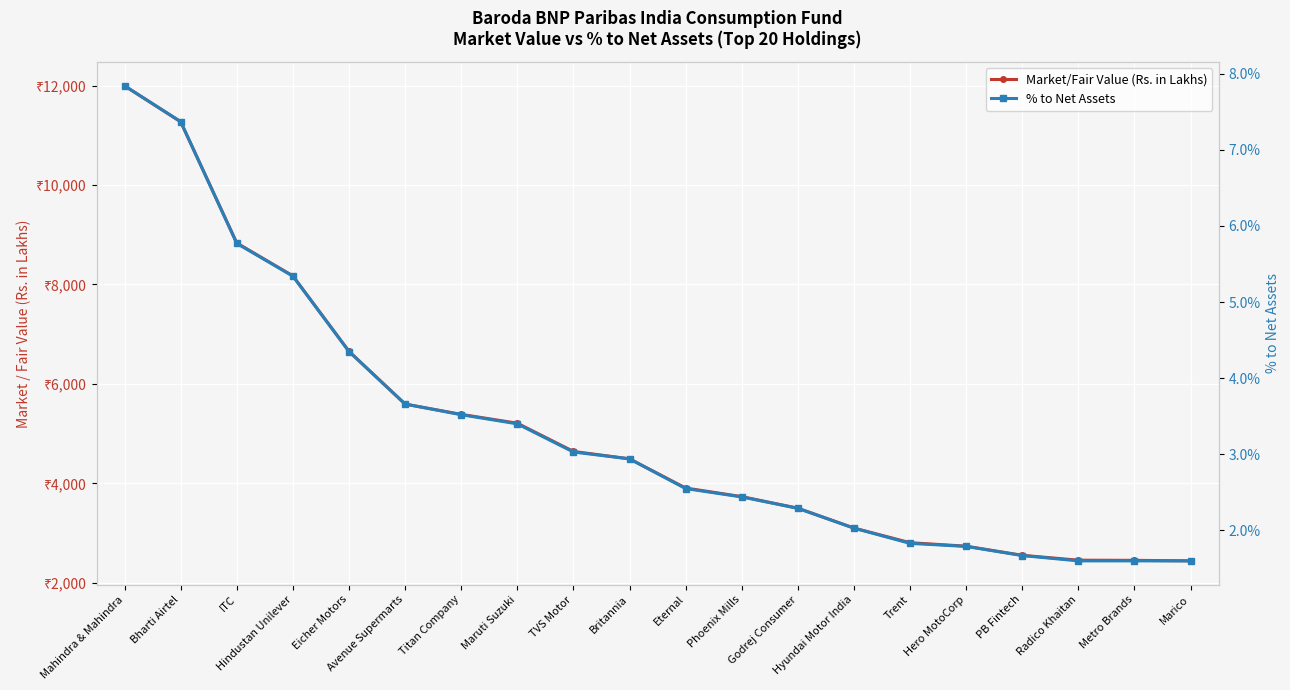

How many lines are shown in the chart?

2